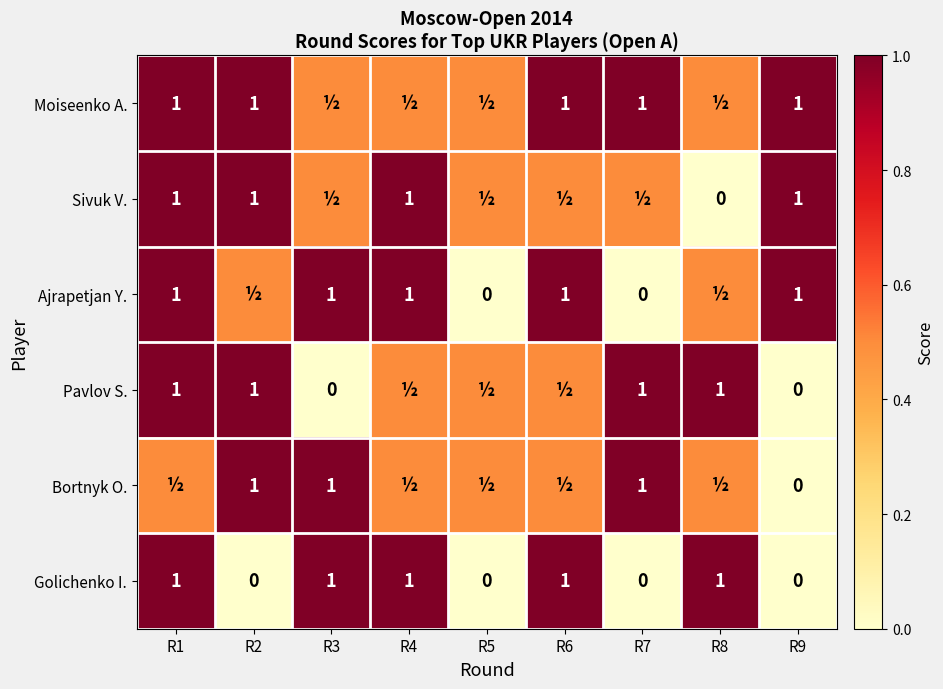

What is the sum of the Sivuk V. values at R1 and R2?

2.0